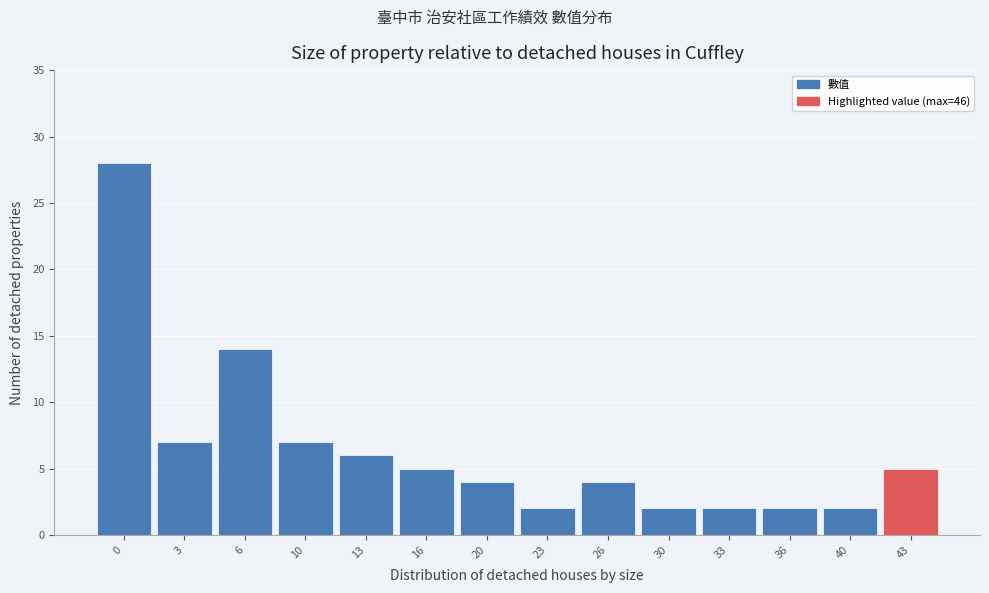

Reading left to right, list all the values displayed in this chart.

0=28	3=7	6=14	10=7	13=6	16=5	20=4	23=2	26=4	30=2	33=2	36=2	40=2	43=5